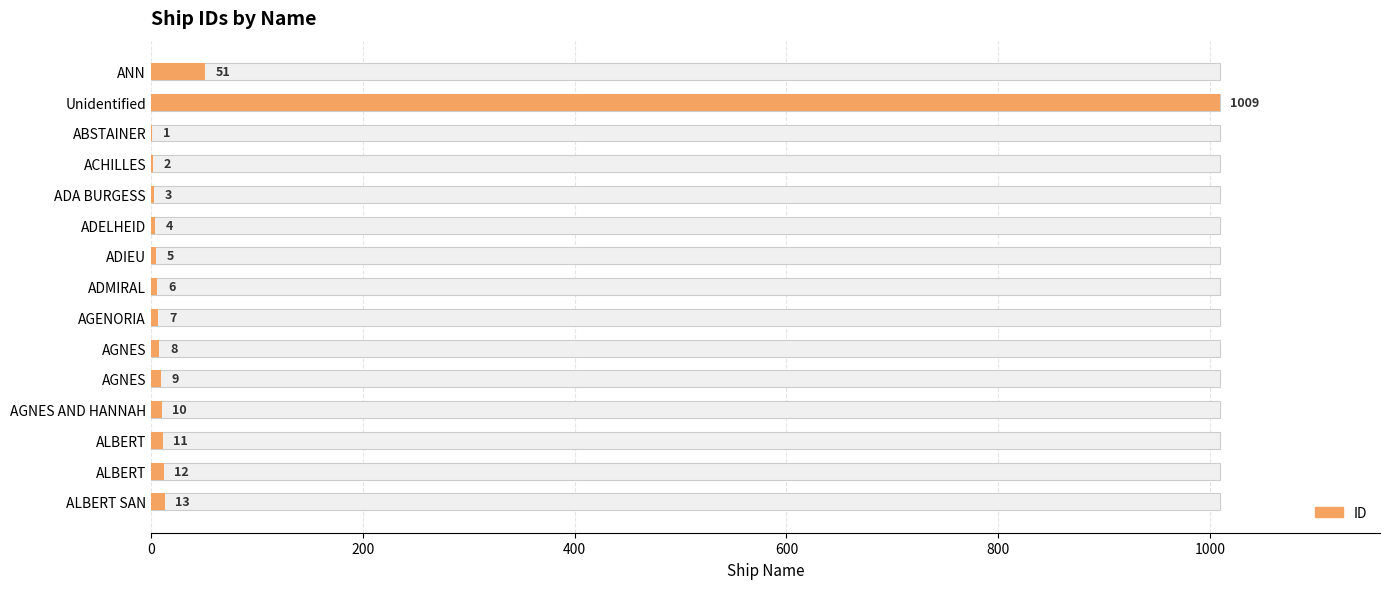

What is the greatest value displayed?

1009